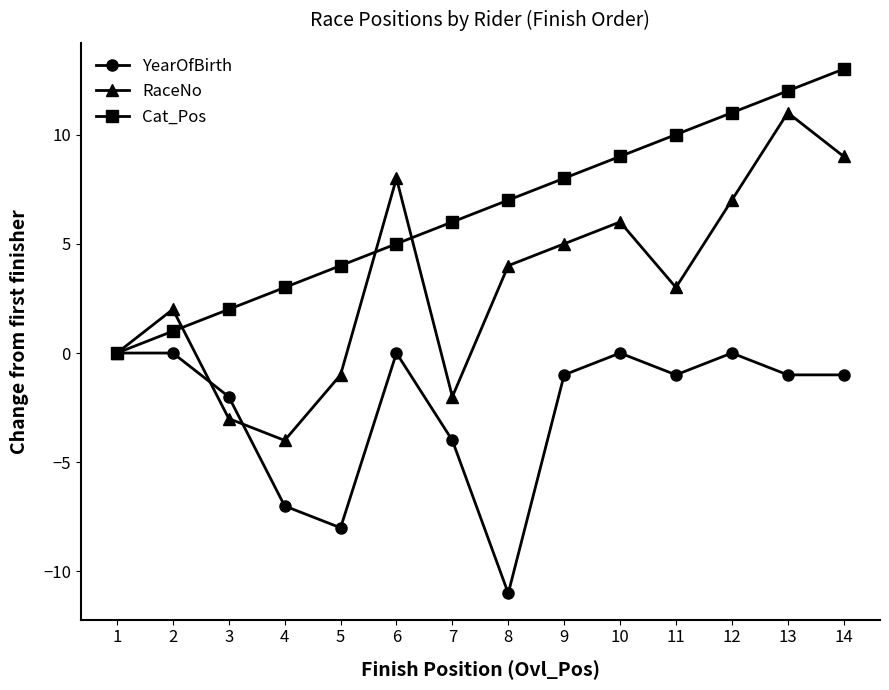

How many distinct data groups are displayed?

3